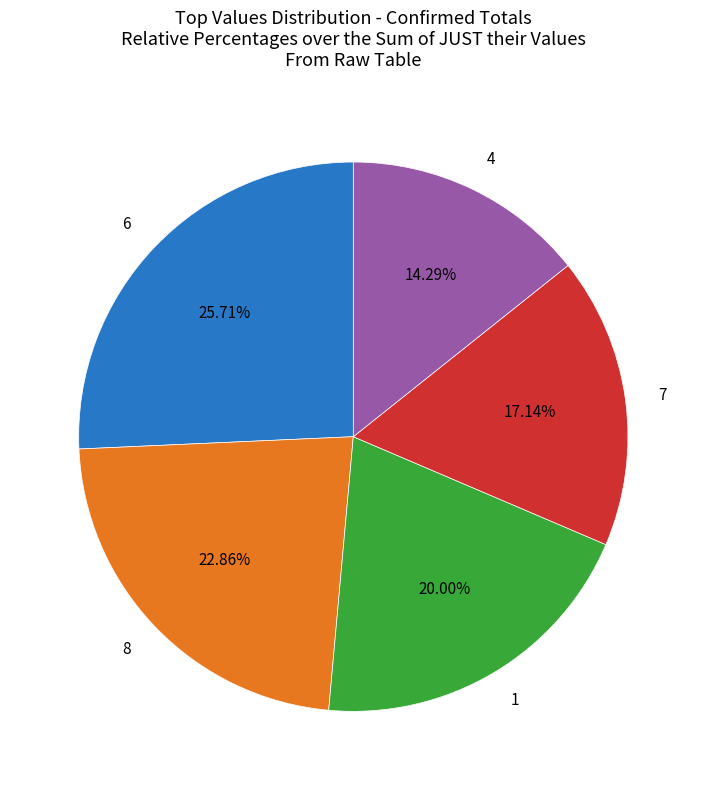

Does 7 account for over 50% of the chart?

No